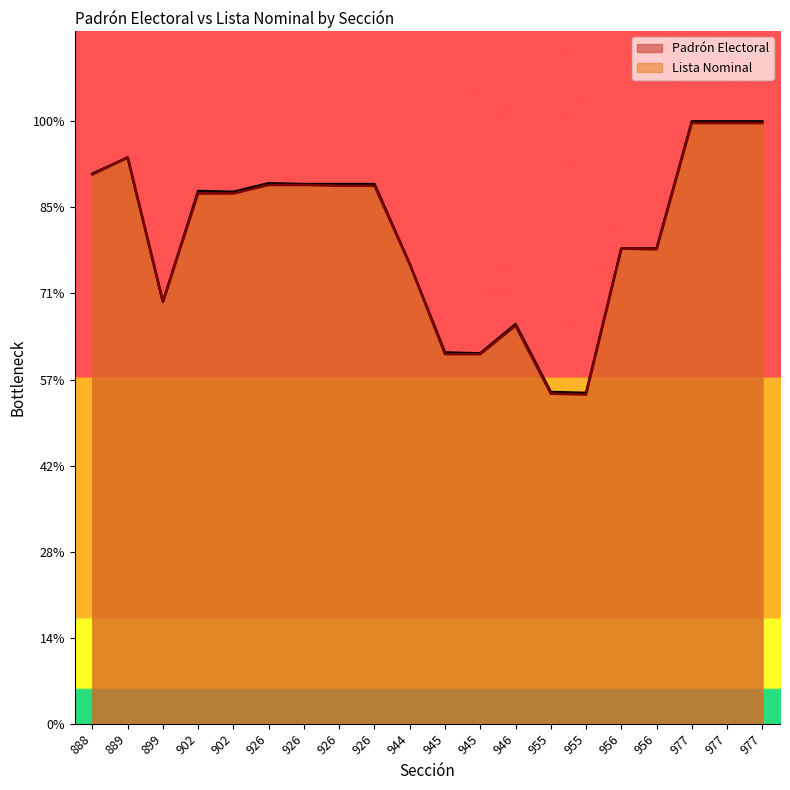

The value of Lista Nominal at 955 is 248. True or false?

False